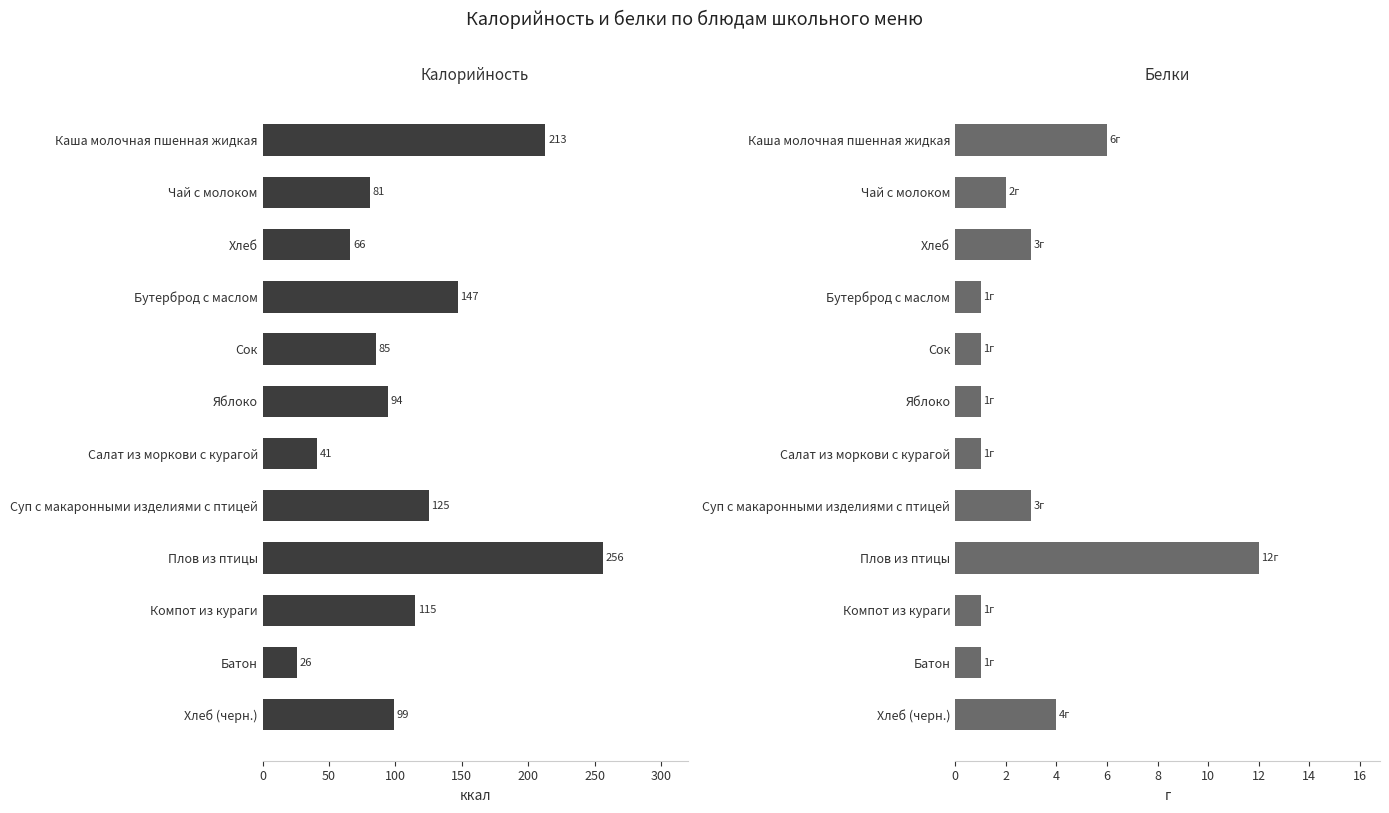

How many bars are there in each group?

2